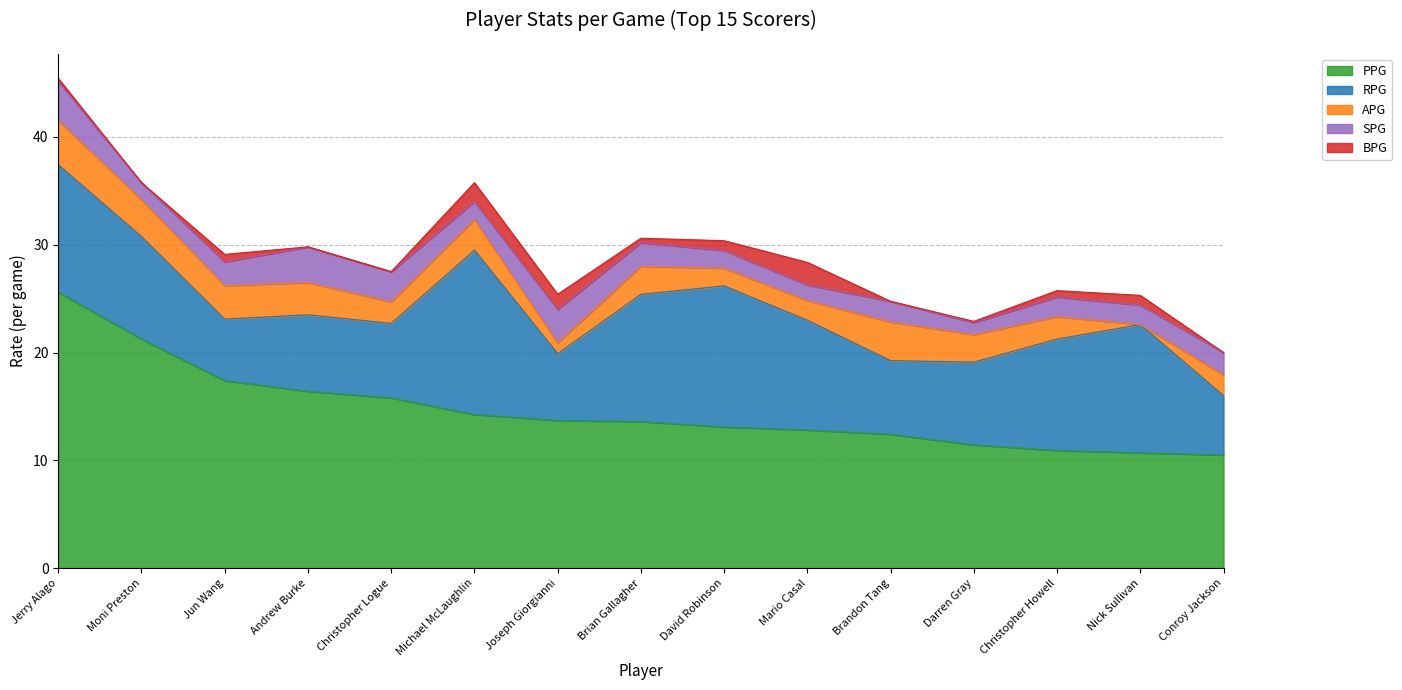

Does the chart display data point markers on the line(s)?

No